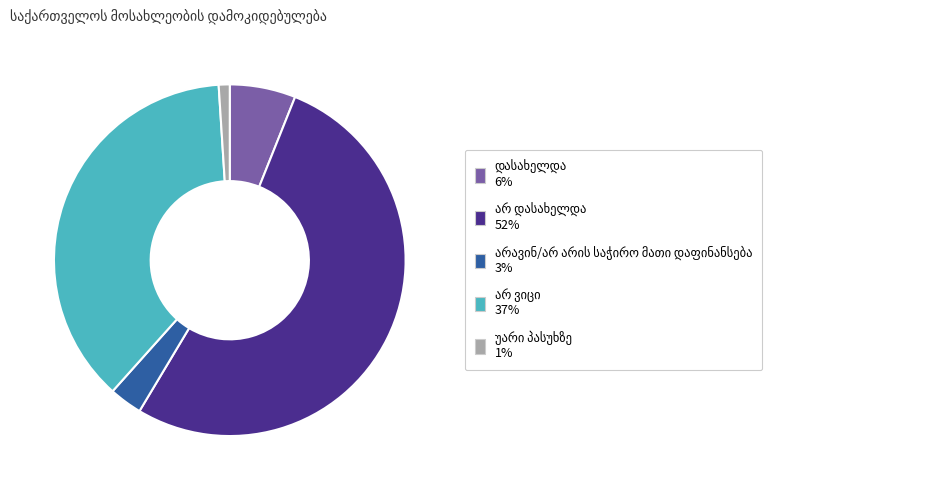

Is there a majority slice in this chart?

Yes